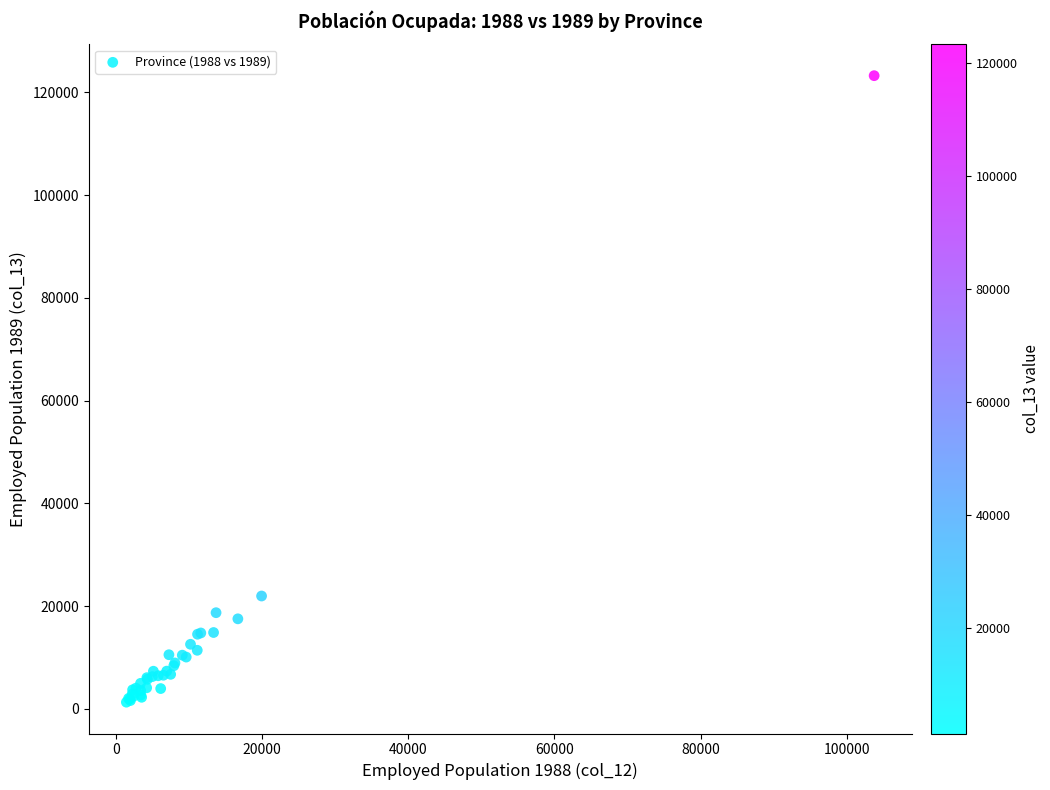

What Y value in the scatter plot is closest to 62284?

21983.2